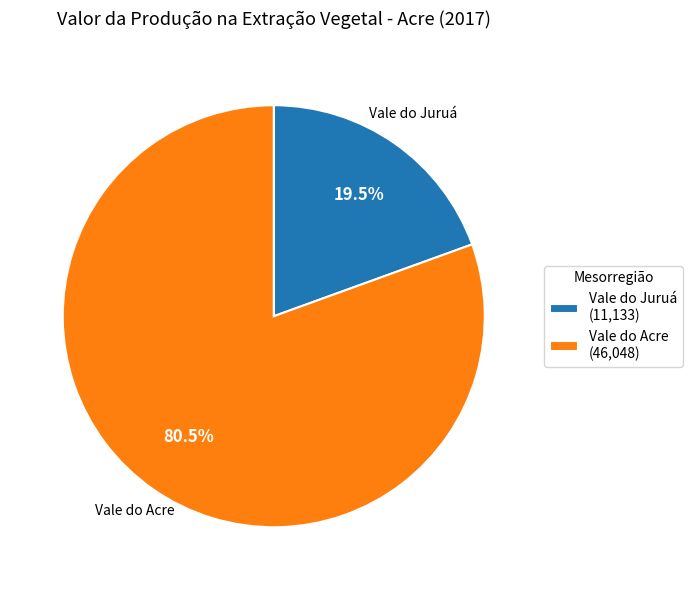

Is there a majority slice in this chart?

Yes